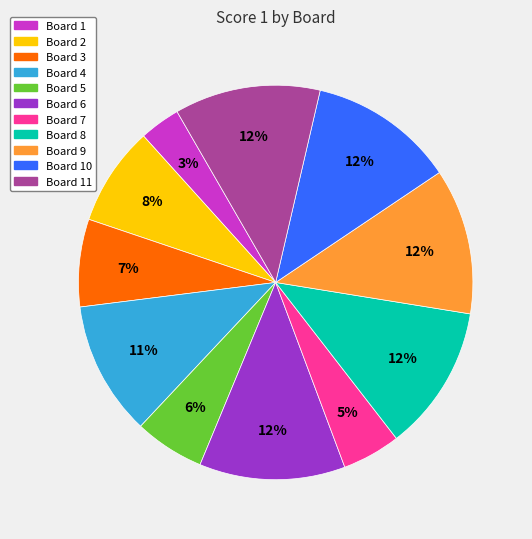

To the nearest percent, what is the difference between the largest and smallest slice percentages?

9%